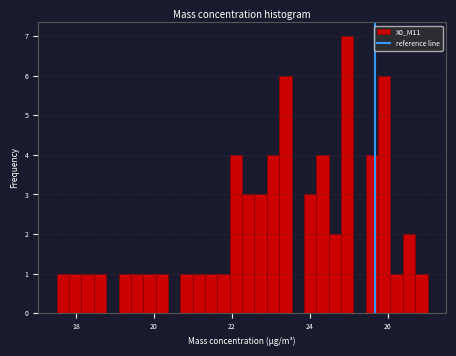

Around what value on the x-axis is the tallest bar? Give the approximate position of its centre, as read against the axis.

25.0